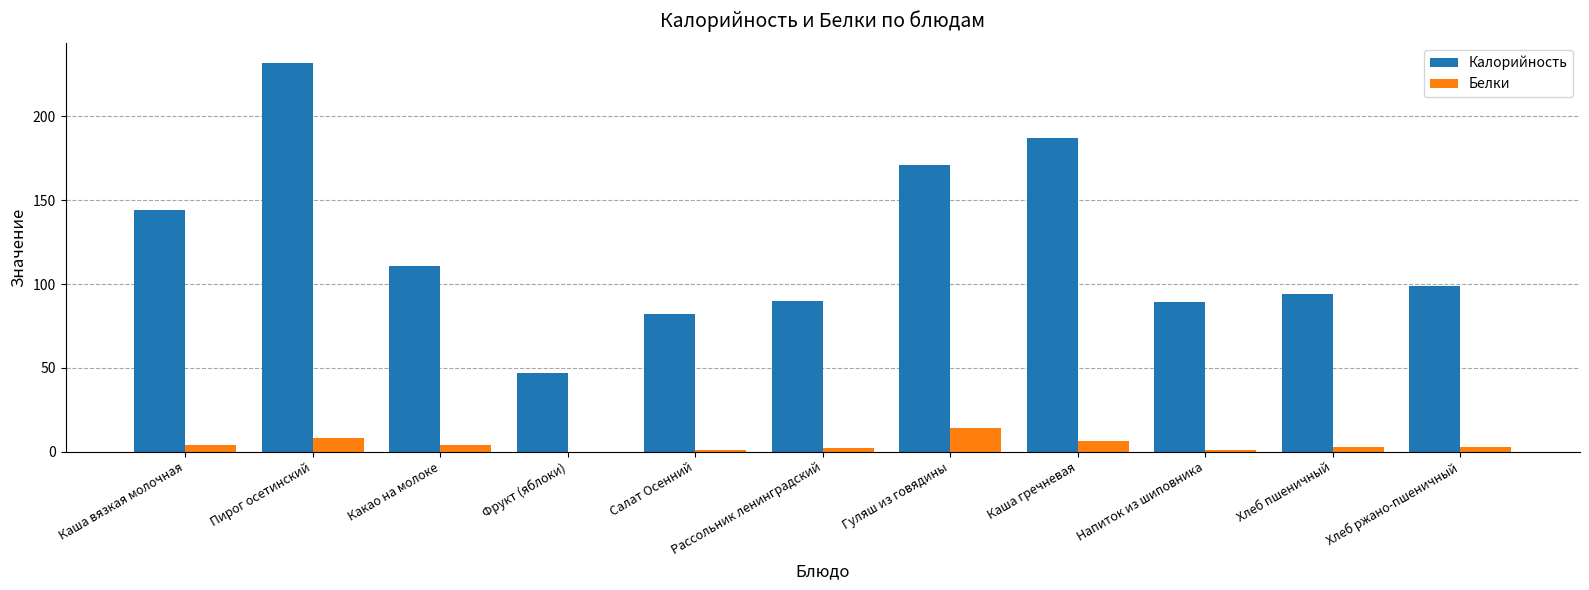

What is the sum of all Калорийность values?

1346